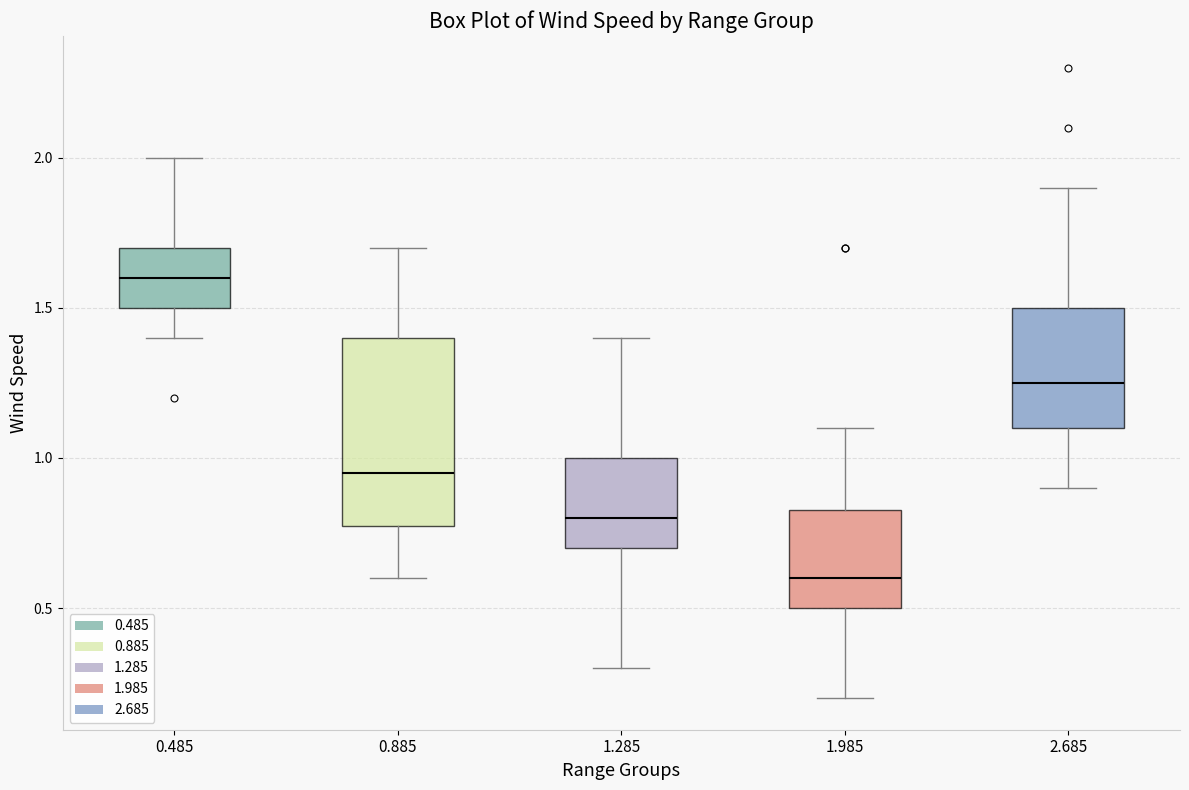

Reading left to right, read every box against the y-axis: the position of its median line, the range the box covers, and the ends of its whiskers. The values are not printed on the chart, so give them approximately, as read against the axis.

0.485: median 1.60, box 1.50 to 1.70, whiskers 1.40 to 2.00
0.885: median 0.95, box 0.80 to 1.40, whiskers 0.60 to 1.70
1.285: median 0.80, box 0.70 to 1.00, whiskers 0.30 to 1.40
1.985: median 0.60, box 0.50 to 0.85, whiskers 0.20 to 1.10
2.685: median 1.25, box 1.10 to 1.50, whiskers 0.90 to 1.90